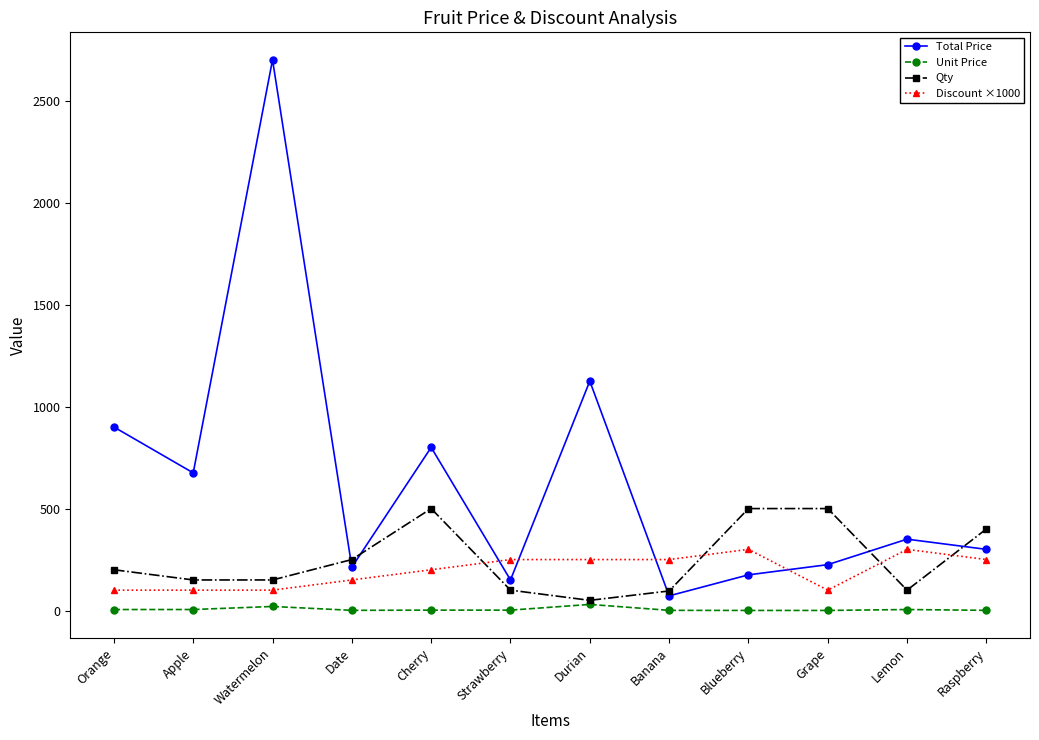

What is the label of the 8th point from the left?

Banana